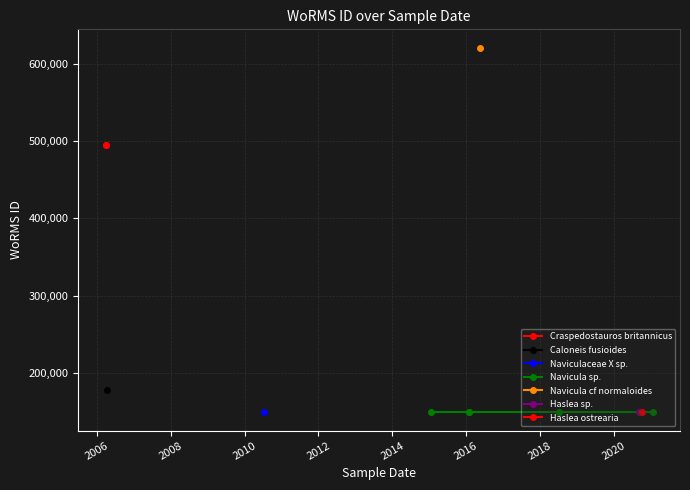

Which category has the lowest value across all series?

2010-07-10